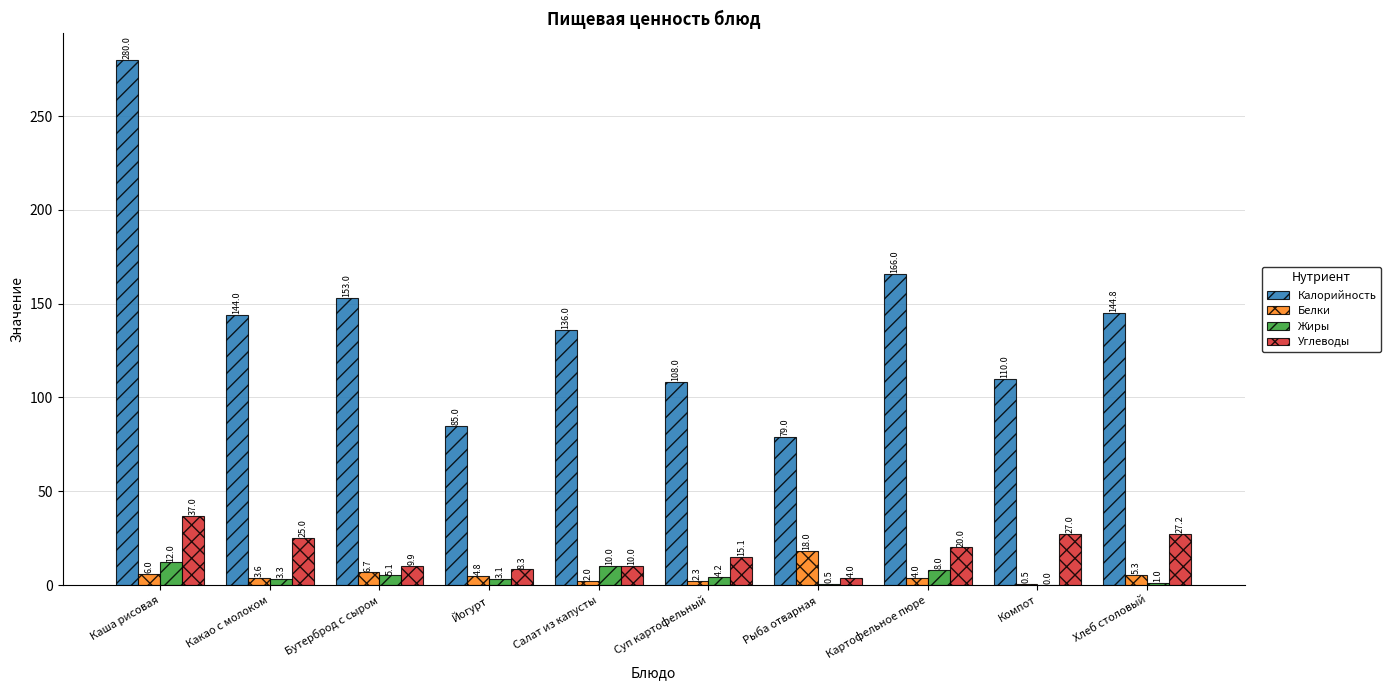

How many groups of bars are there?

10